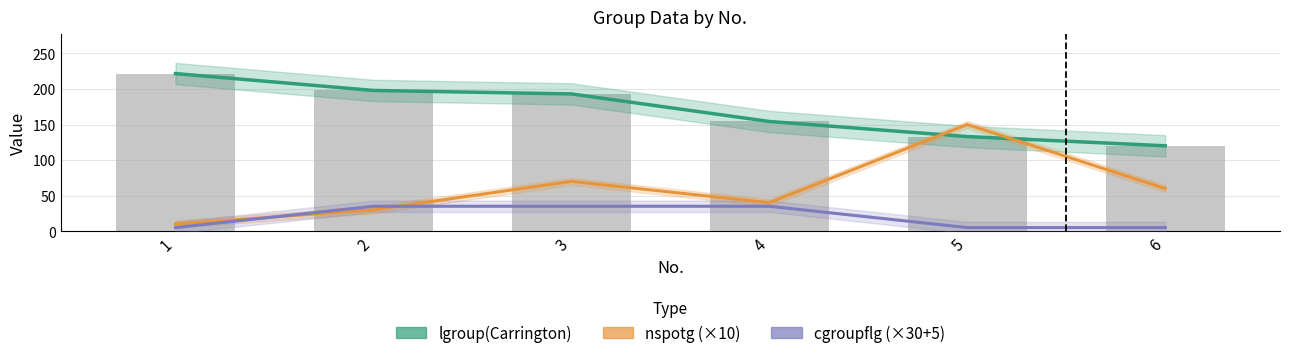

What is the value of the lgroup(Carrington) bar at the 1st from the left?

221.6